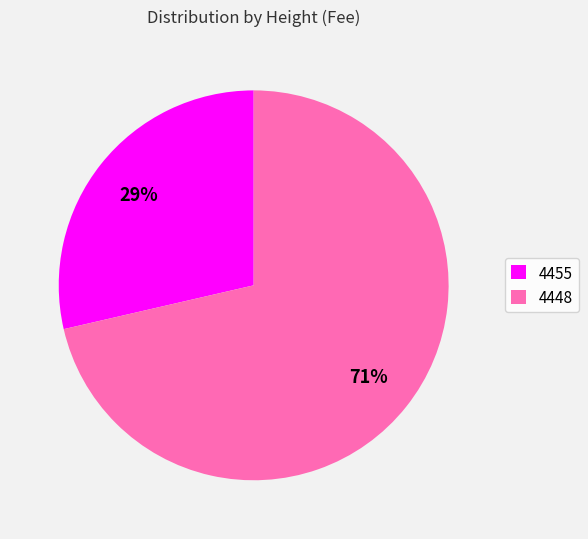

Count the number of slices in the pie.

2